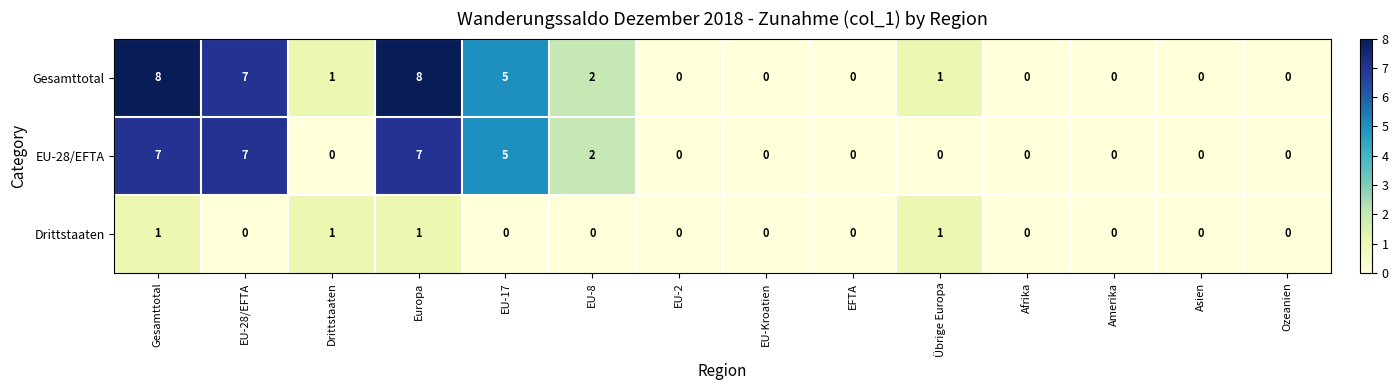

List the series in order of their peak value, highest first.

Gesamttotal, EU-28/EFTA, Drittstaaten